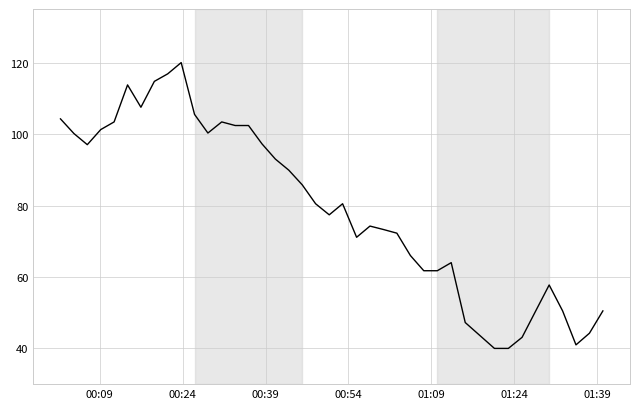

Does the chart have visible grid lines?

Yes